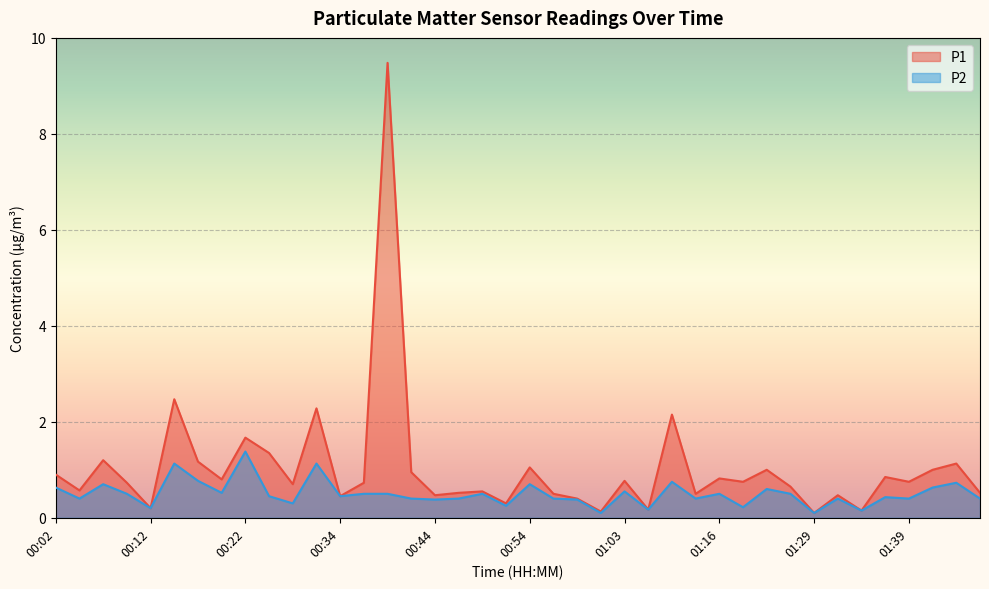

What is the label of the 30th point from the left?

01:18